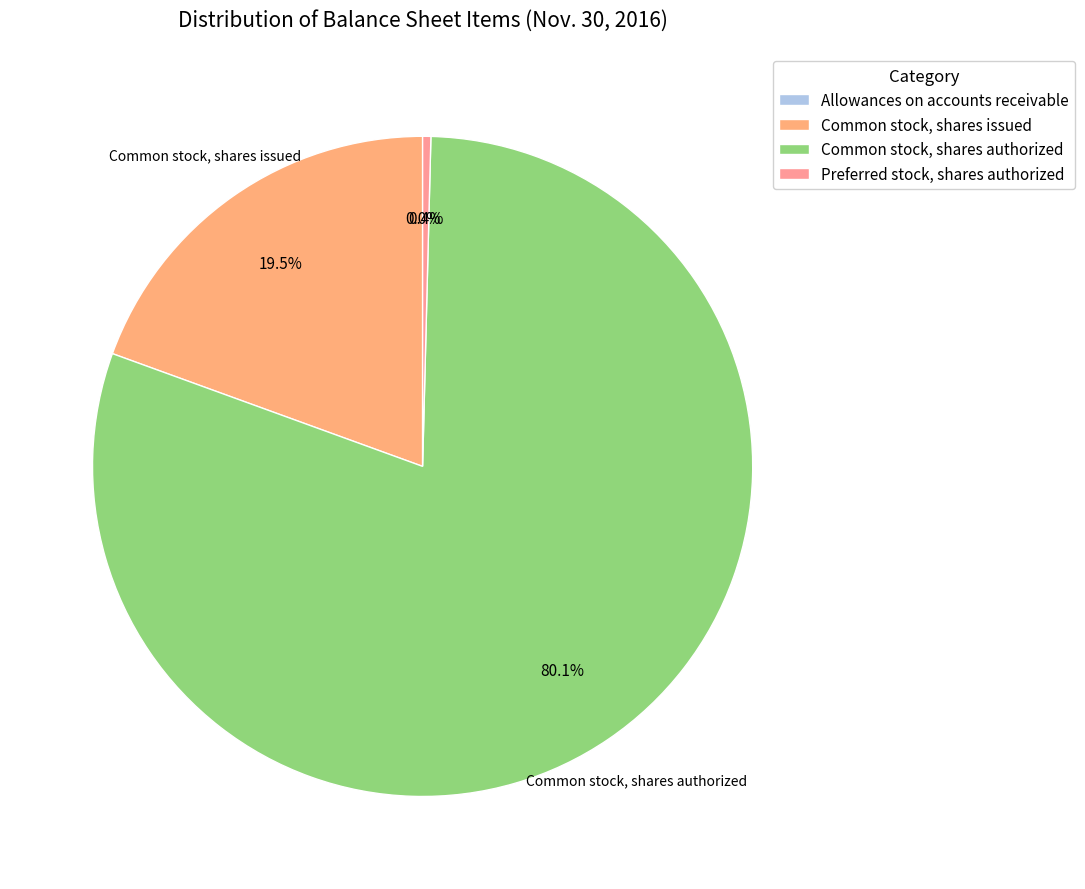

Which slice is the largest?

Common stock, shares authorized